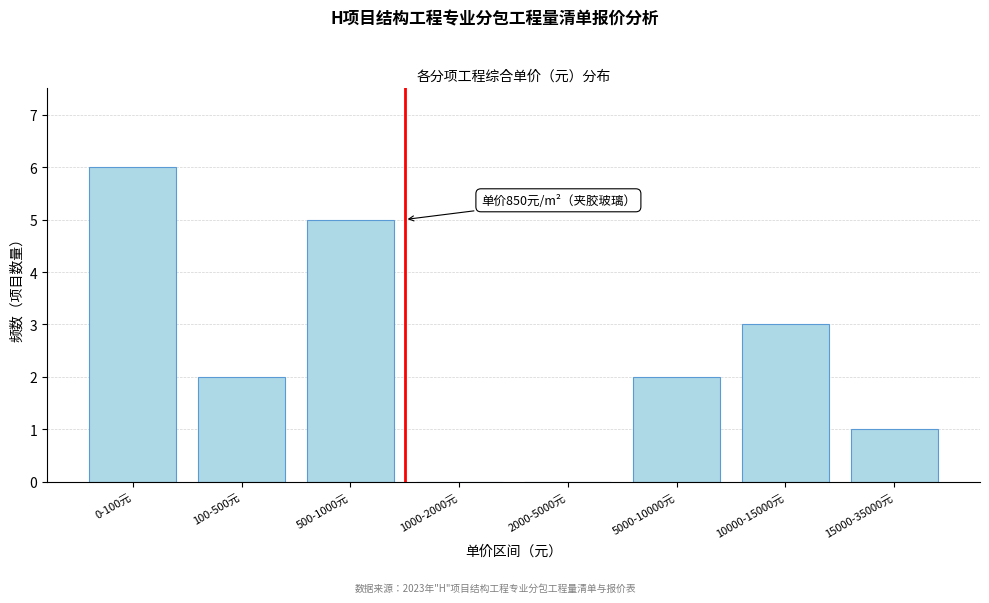

Reading left to right, list all the values displayed in this chart.

0-100元=6	100-500元=2	500-1000元=5	1000-2000元=0	2000-5000元=0	5000-10000元=2	10000-15000元=3	15000-35000元=1